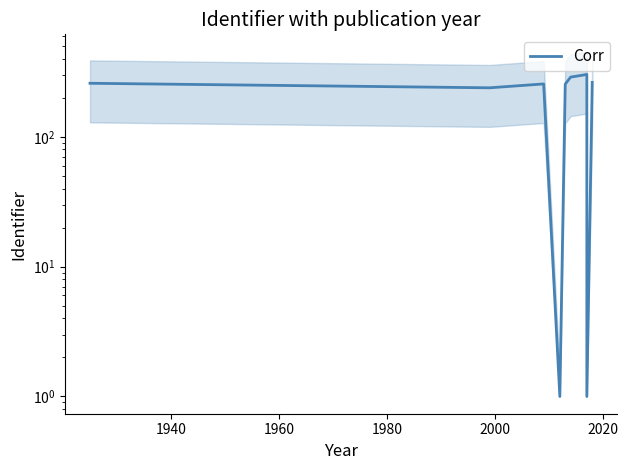

What is the difference between the maximum and minimum values?

302